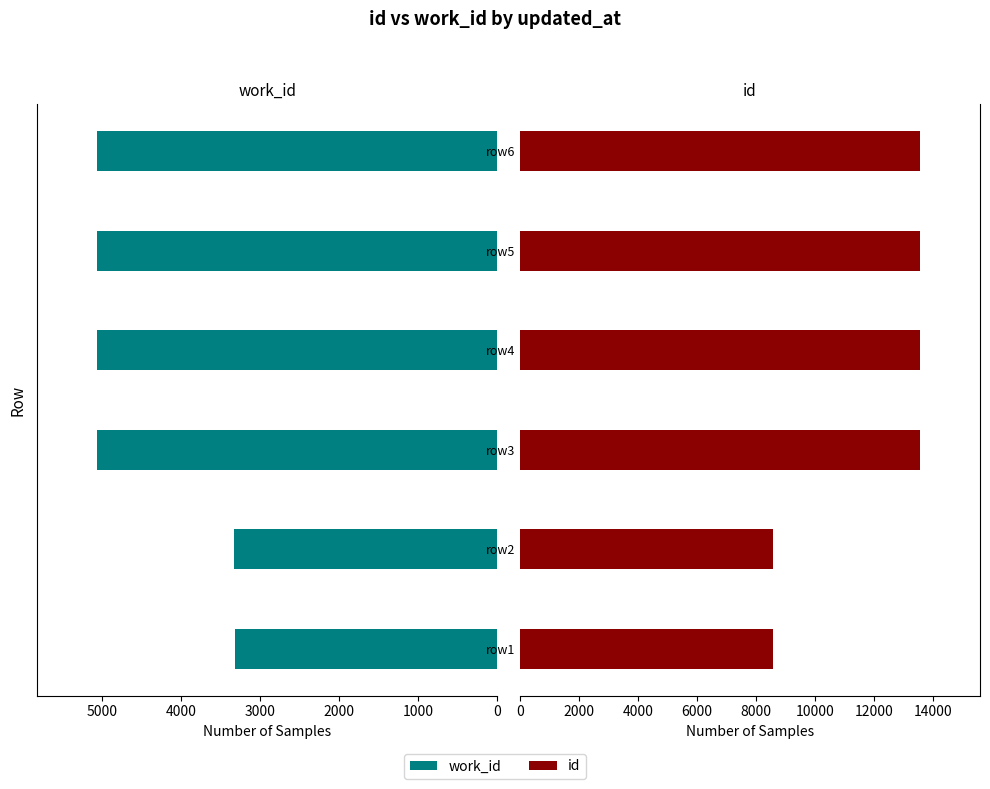

Reading right to left, list all the values displayed in this chart.

work_id: 5059	5060	5059	5059	3325	3324
id: 13571	13568	13567	13566	8593	8592